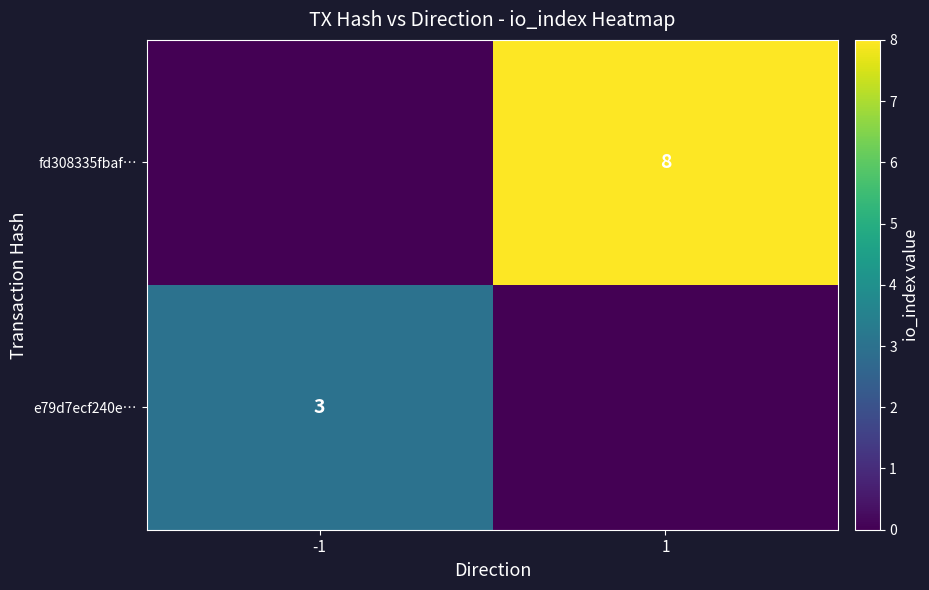

Is it true that e79d7ecf240e… equals 3 at -1?

True